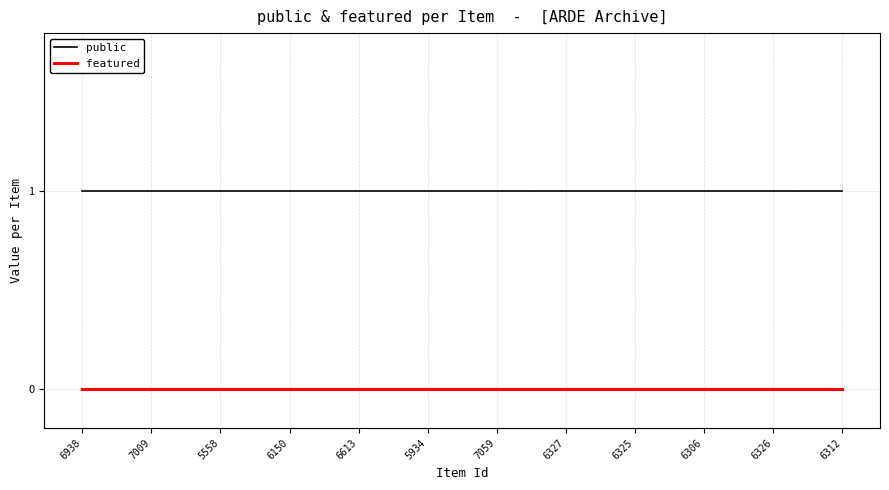

What is the average value of the public series?

1